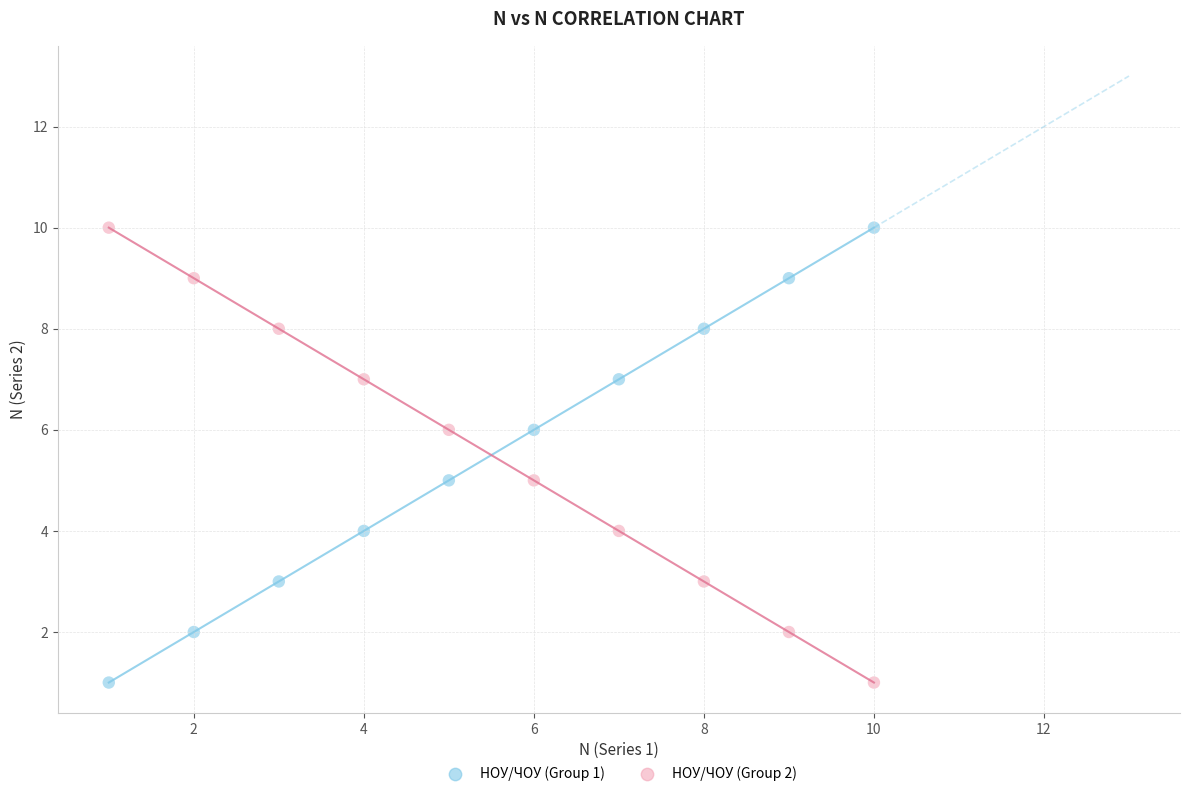

What are all the series names shown in the legend?

НОУ/ЧОУ (Group 1), НОУ/ЧОУ (Group 2)